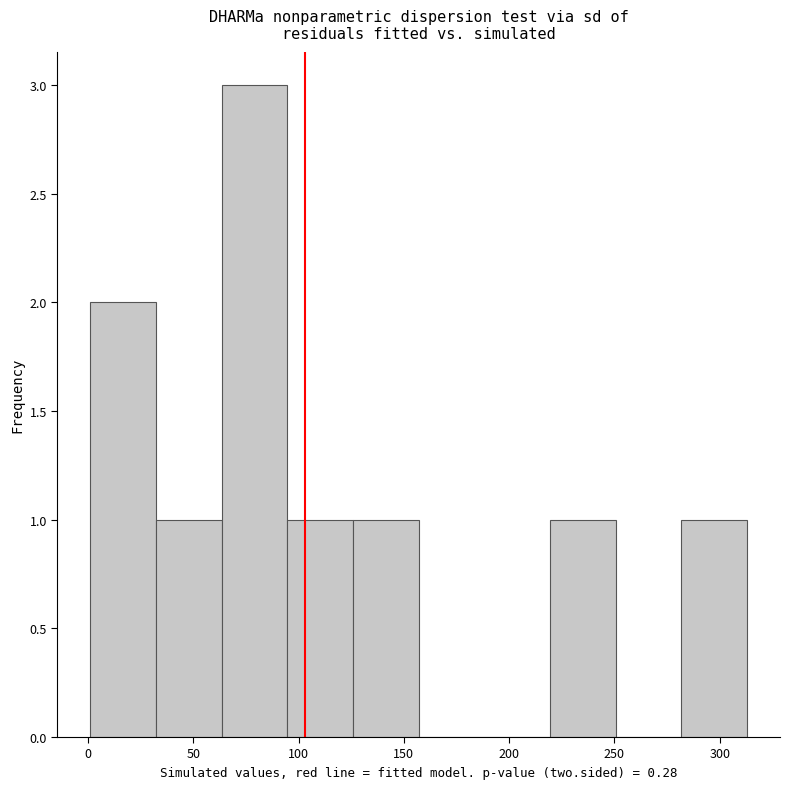

Reading left to right, transcribe this chart: for each bar, give the range it covers on the x-axis and its height. Neither the bar edges nor the heights are printed on the chart, so give them approximately, as read against the axes.

0 to 30: 2
30 to 65: 1
65 to 95: 3
95 to 125: 1
125 to 155: 1
155 to 190: 0
190 to 220: 0
220 to 250: 1
250 to 280: 0
280 to 315: 1